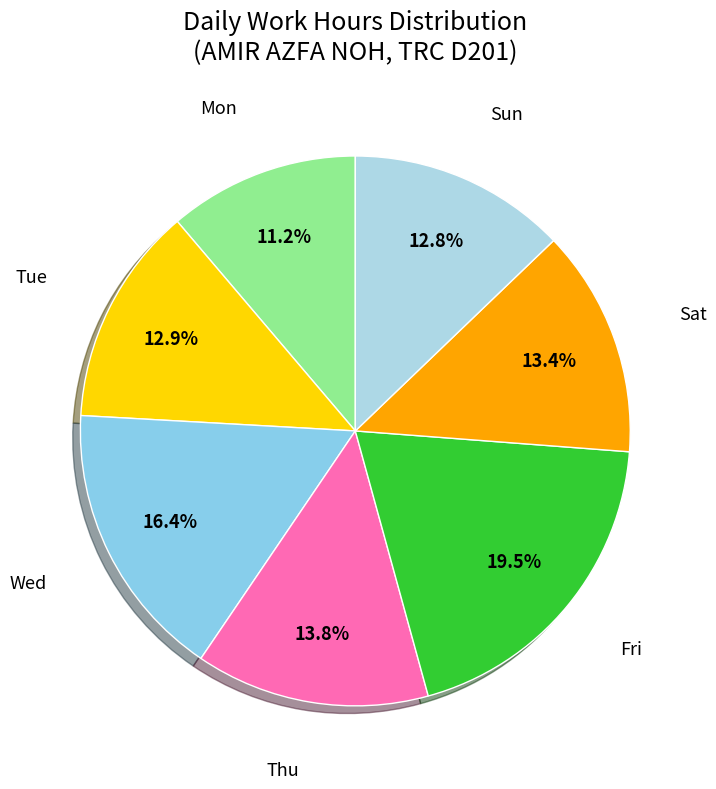

Does any single category account for the majority?

No